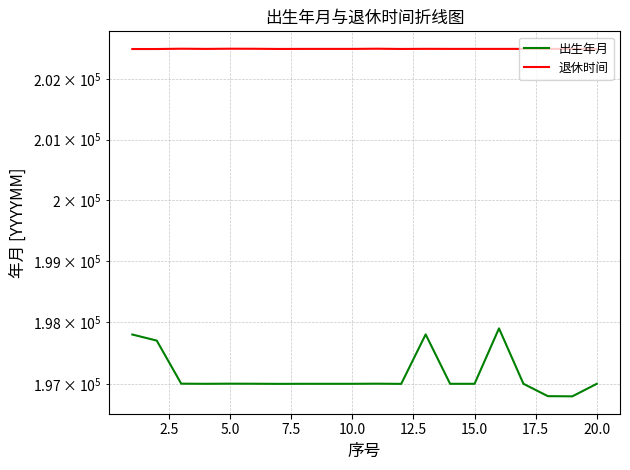

Is the value of 退休时间 at 0.0 greater than the value of 出生年月 at 17?

Yes